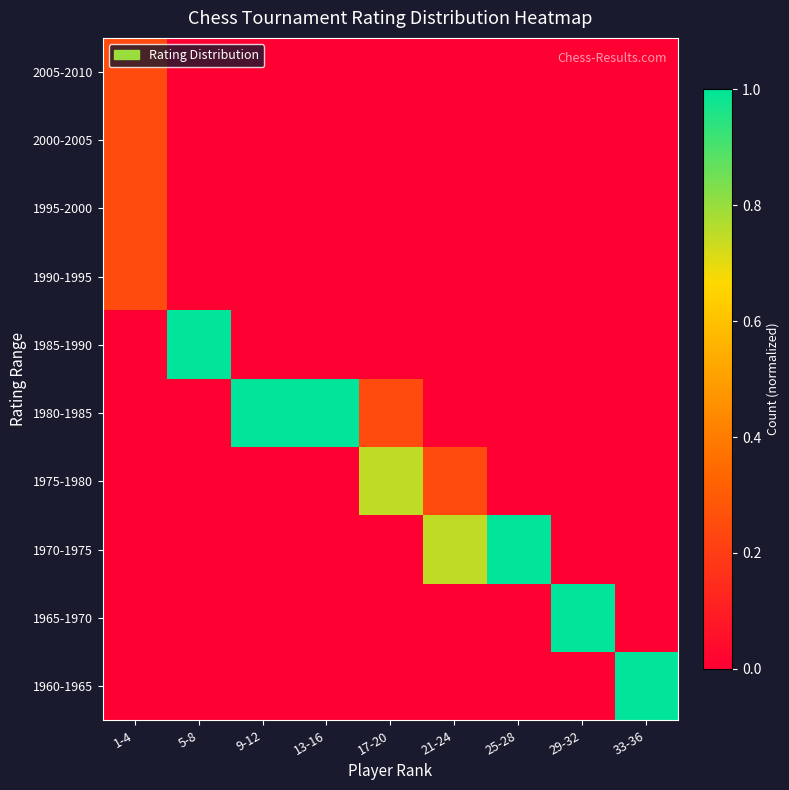

Reading left to right, list all the values displayed in this chart.

1960-1965: 1-4=0.0	5-8=0.0	9-12=0.0	13-16=0.0	17-20=0.0	21-24=0.0	25-28=0.0	29-32=0.0	33-36=1.0
1965-1970: 1-4=0.0	5-8=0.0	9-12=0.0	13-16=0.0	17-20=0.0	21-24=0.0	25-28=0.0	29-32=1.0	33-36=0.0
1970-1975: 1-4=0.0	5-8=0.0	9-12=0.0	13-16=0.0	17-20=0.0	21-24=0.7	25-28=1.0	29-32=0.0	33-36=0.0
1975-1980: 1-4=0.0	5-8=0.0	9-12=0.0	13-16=0.0	17-20=0.7	21-24=0.2	25-28=0.0	29-32=0.0	33-36=0.0
1980-1985: 1-4=0.0	5-8=0.0	9-12=1.0	13-16=1.0	17-20=0.2	21-24=0.0	25-28=0.0	29-32=0.0	33-36=0.0
1985-1990: 1-4=0.0	5-8=1.0	9-12=0.0	13-16=0.0	17-20=0.0	21-24=0.0	25-28=0.0	29-32=0.0	33-36=0.0
1990-1995: 1-4=0.2	5-8=0.0	9-12=0.0	13-16=0.0	17-20=0.0	21-24=0.0	25-28=0.0	29-32=0.0	33-36=0.0
1995-2000: 1-4=0.2	5-8=0.0	9-12=0.0	13-16=0.0	17-20=0.0	21-24=0.0	25-28=0.0	29-32=0.0	33-36=0.0
2000-2005: 1-4=0.2	5-8=0.0	9-12=0.0	13-16=0.0	17-20=0.0	21-24=0.0	25-28=0.0	29-32=0.0	33-36=0.0
2005-2010: 1-4=0.2	5-8=0.0	9-12=0.0	13-16=0.0	17-20=0.0	21-24=0.0	25-28=0.0	29-32=0.0	33-36=0.0